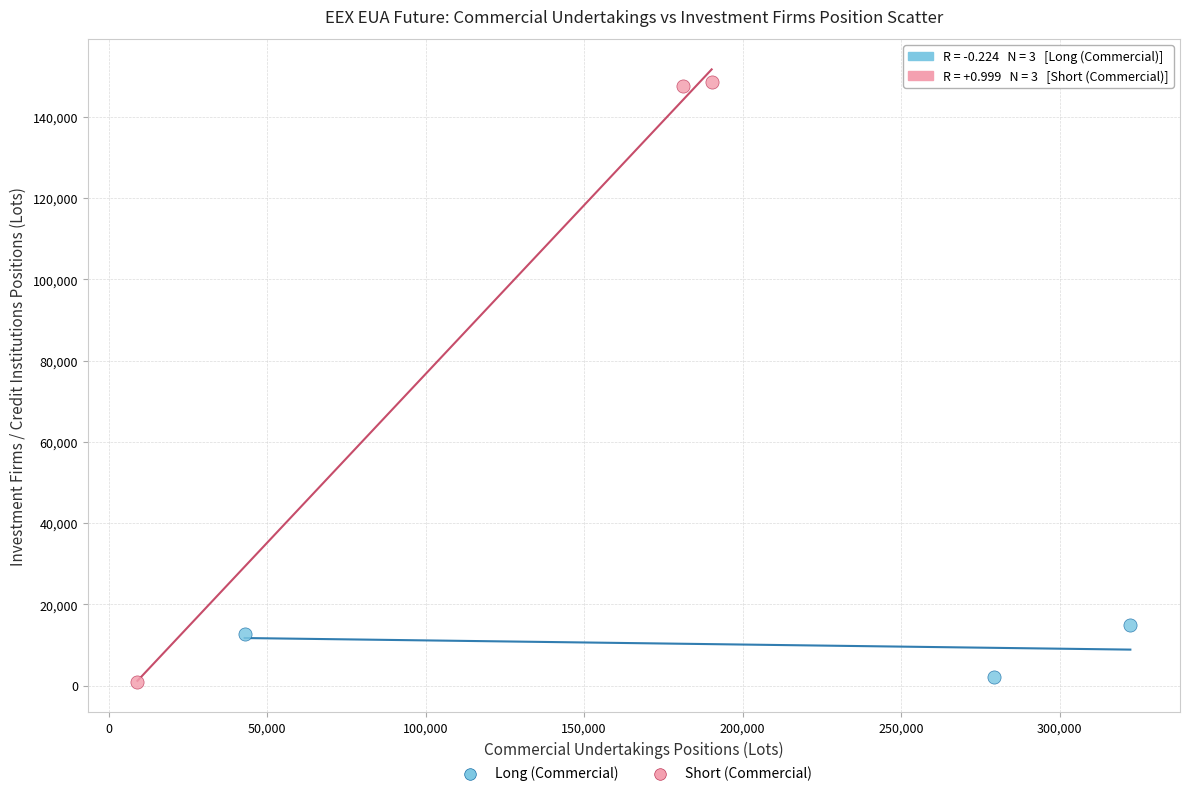

Which series contains the highest Y value?

Short (Commercial)